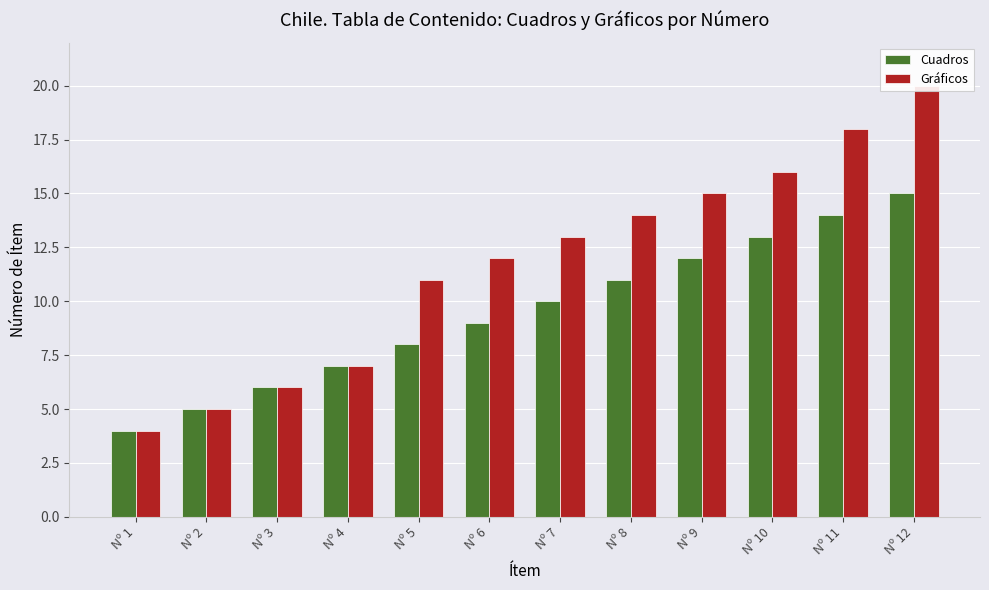

Which category has the lowest value across all series?

Nº 1